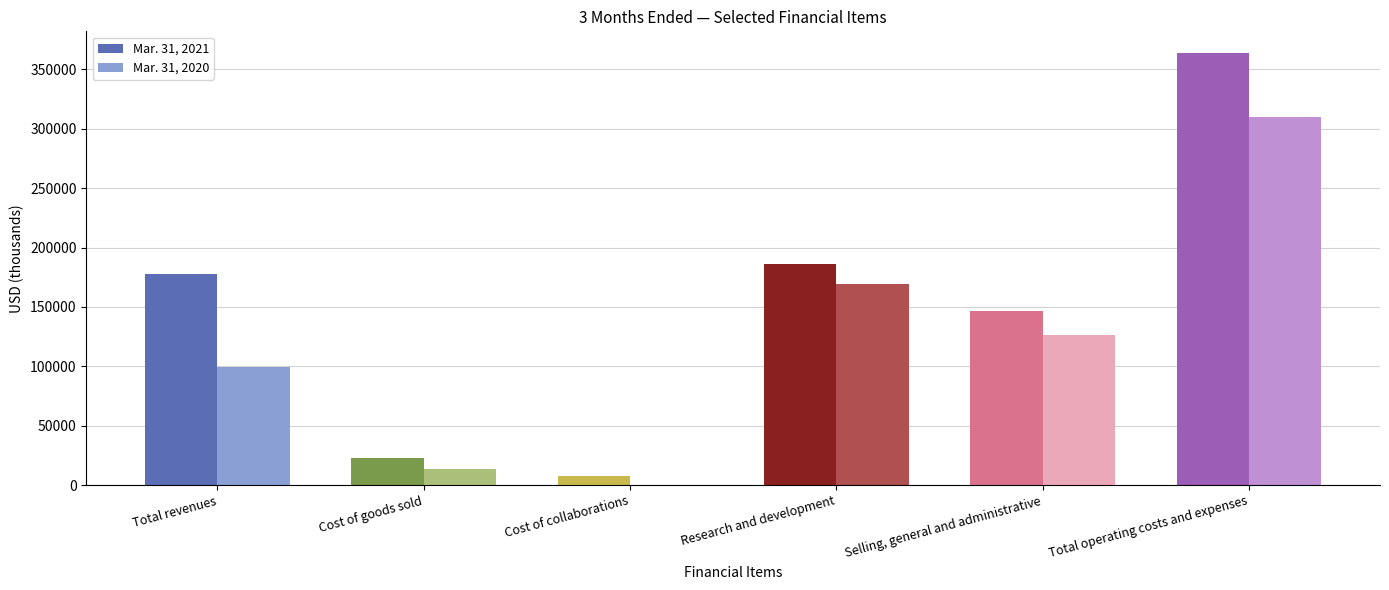

True or false: Mar. 31, 2021 has a value of 253853 at Total revenues.

False